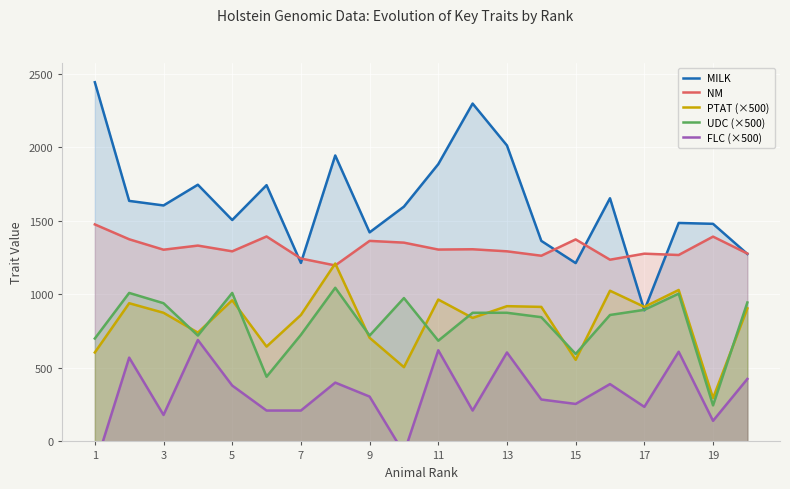

What is the maximum value for MILK?

2443.0